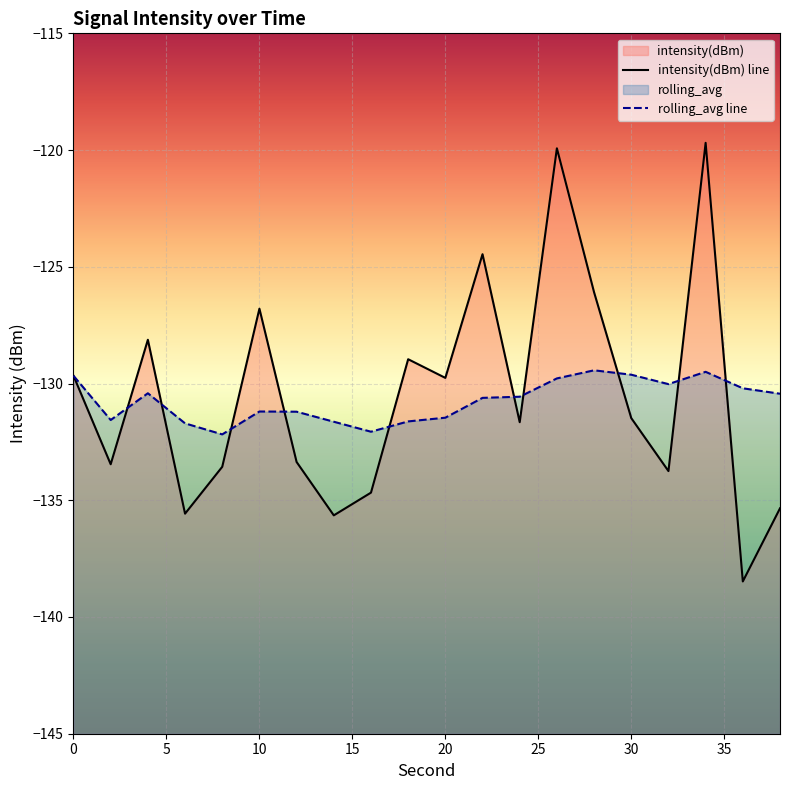

Which series has the widest spread of values?

intensity(dBm) line